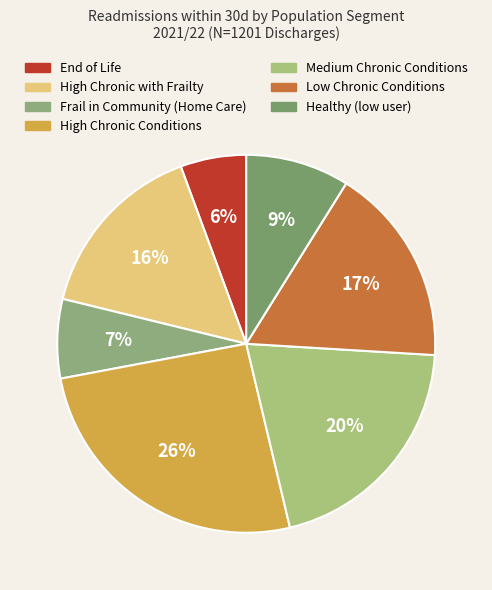

Is it true that Frail in Community (Home Care) is 7% of the pie?

True